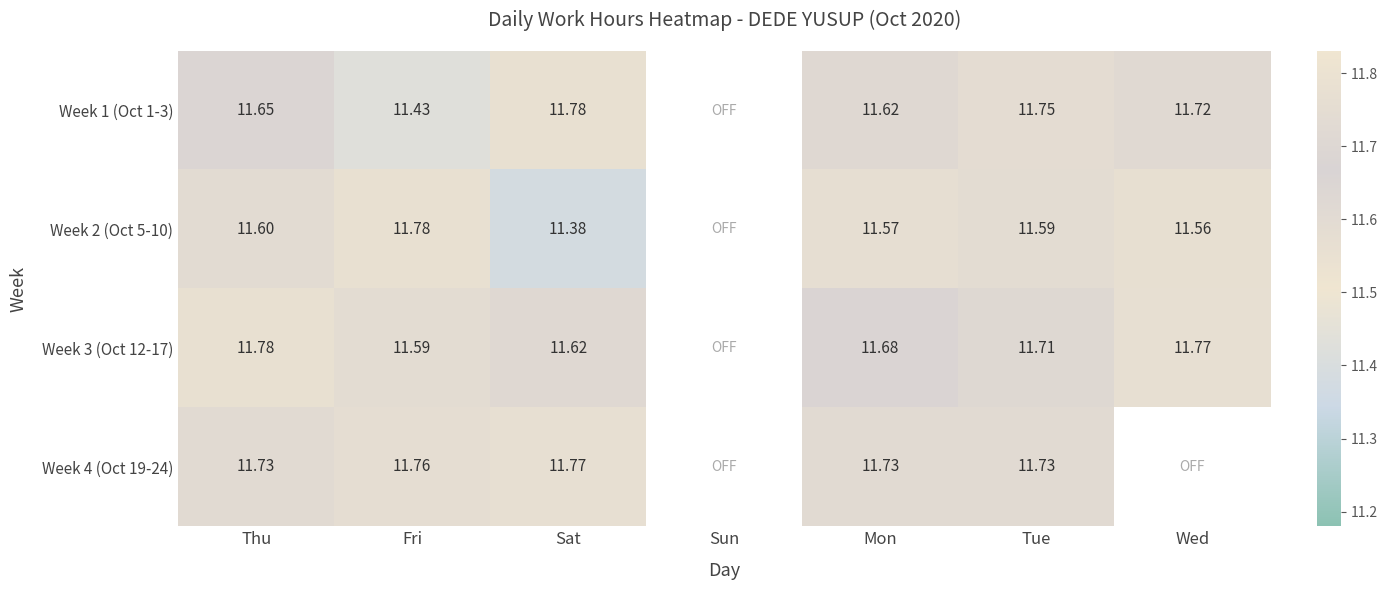

Rank the categories by Week 2 (Oct 5-10) value from lowest to highest.

Sat, Wed, Mon, Tue, Thu, Fri, Sun